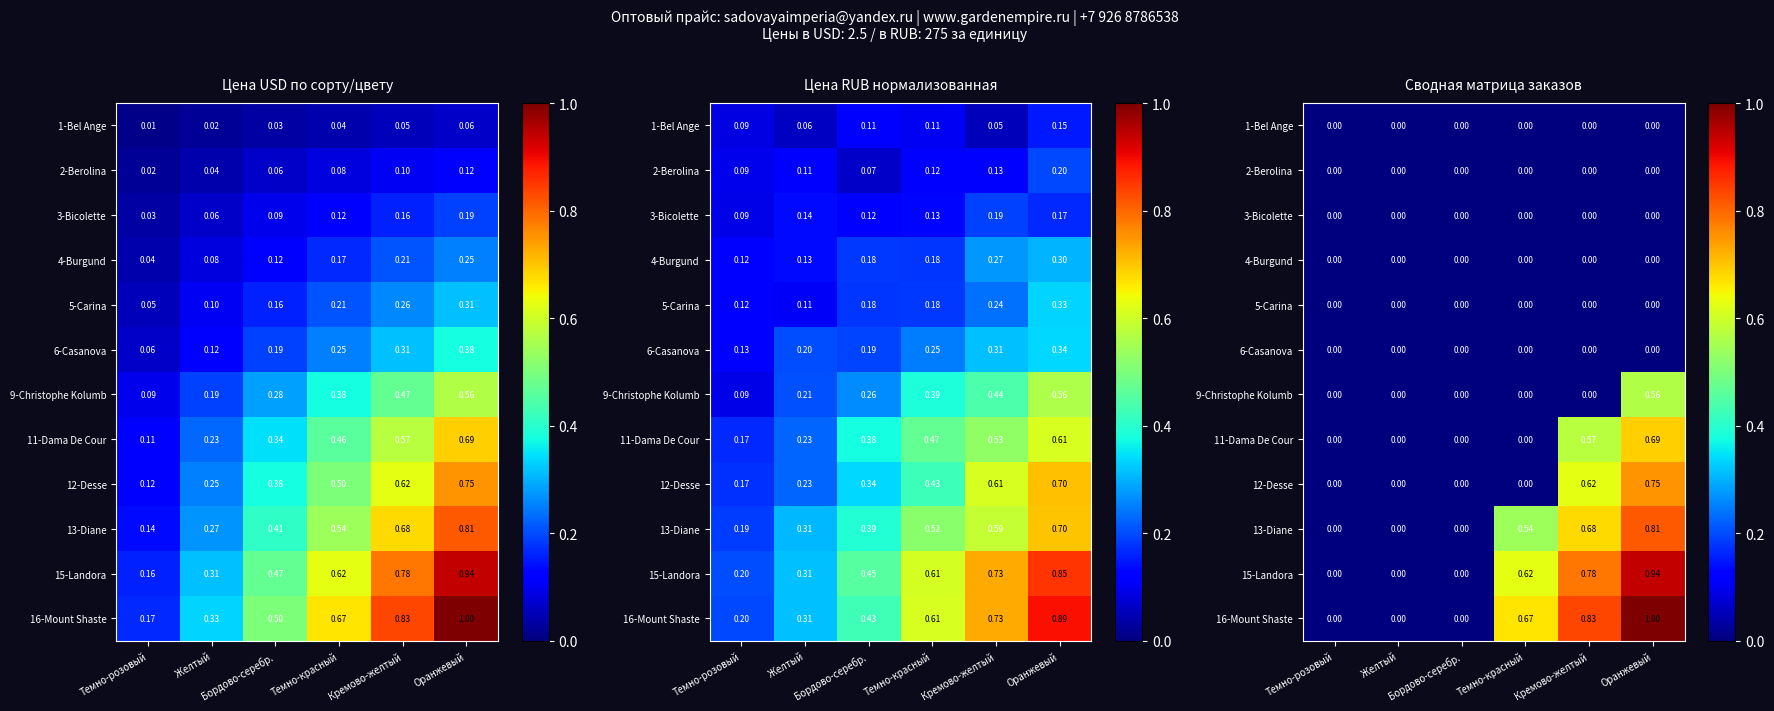

Rank the series by their maximum value, from lowest to highest.

1-Bel Ange, 2-Berolina, 3-Bicolette, 4-Burgund, 5-Carina, 6-Casanova, 9-Christophe Kolumb, 11-Dama De Cour, 12-Desse, 13-Diane, 15-Landora, 16-Mount Shaste